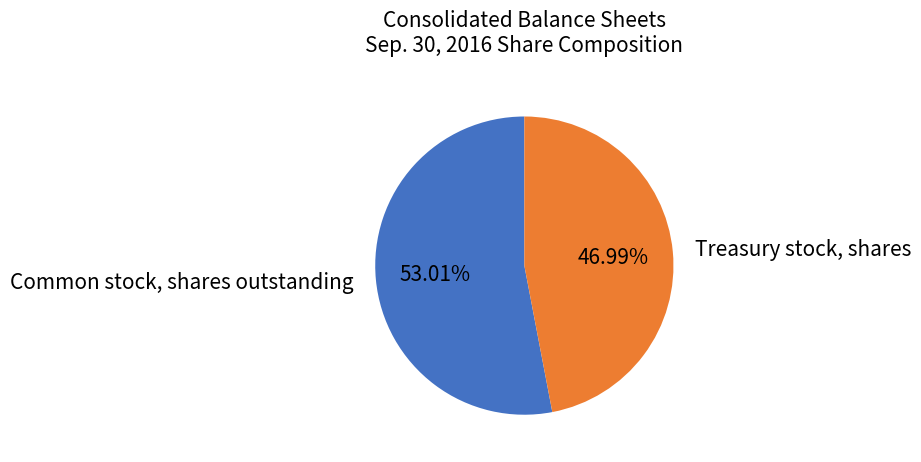

Is there a majority slice in this chart?

Yes